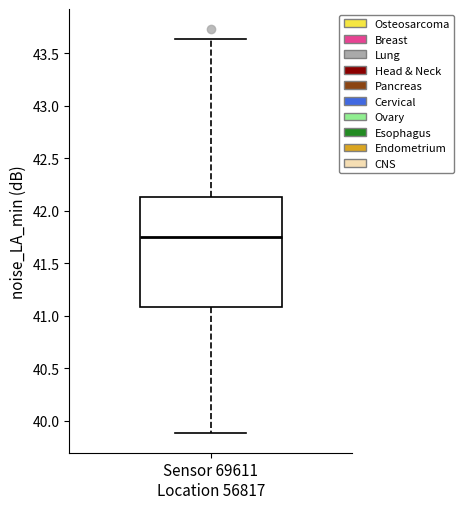

Read this box plot against the y-axis: the position of the median line, the range covered by the box, and the ends of both whiskers. The values are not printed on the chart, so give them approximately, as read against the axis.

median 41.75, box 41.10 to 42.15, whiskers 39.90 to 43.65